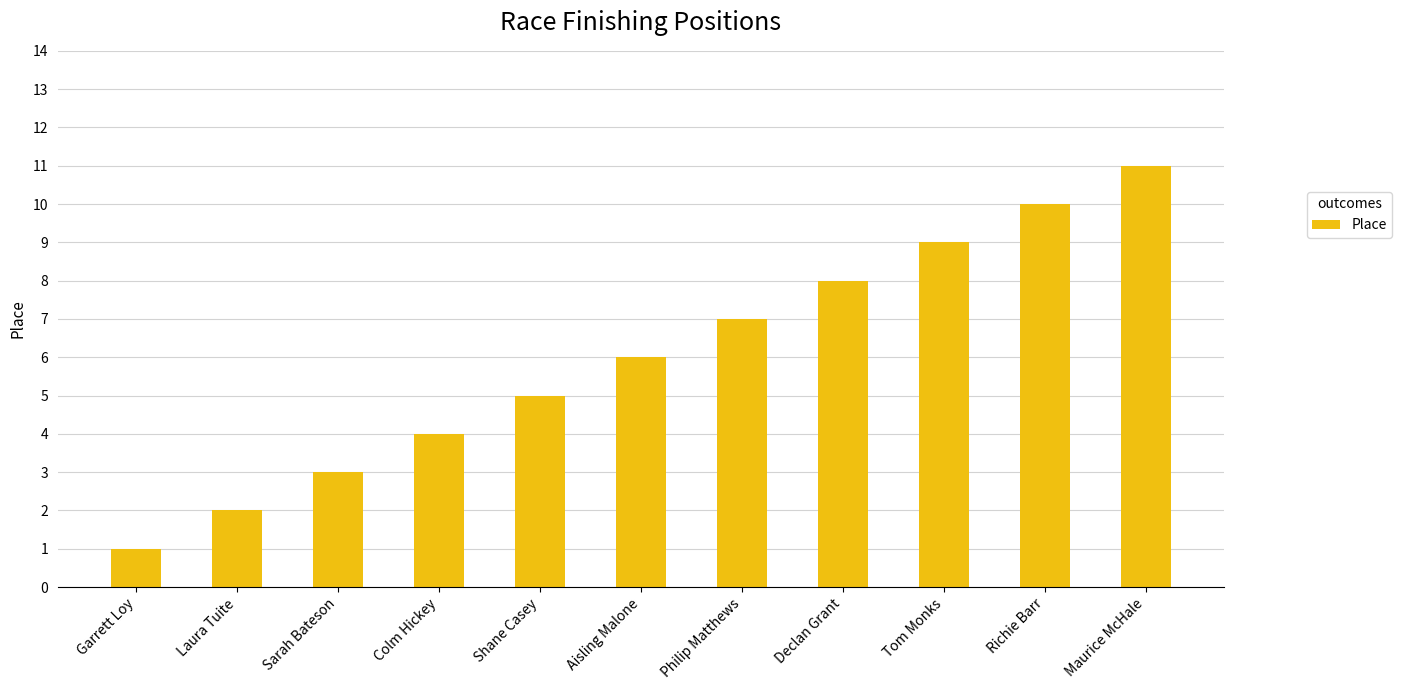

List the labels in order of value, smallest first.

Garrett Loy, Laura Tuite, Sarah Bateson, Colm Hickey, Shane Casey, Aisling Malone, Philip Matthews, Declan Grant, Tom Monks, Richie Barr, Maurice McHale